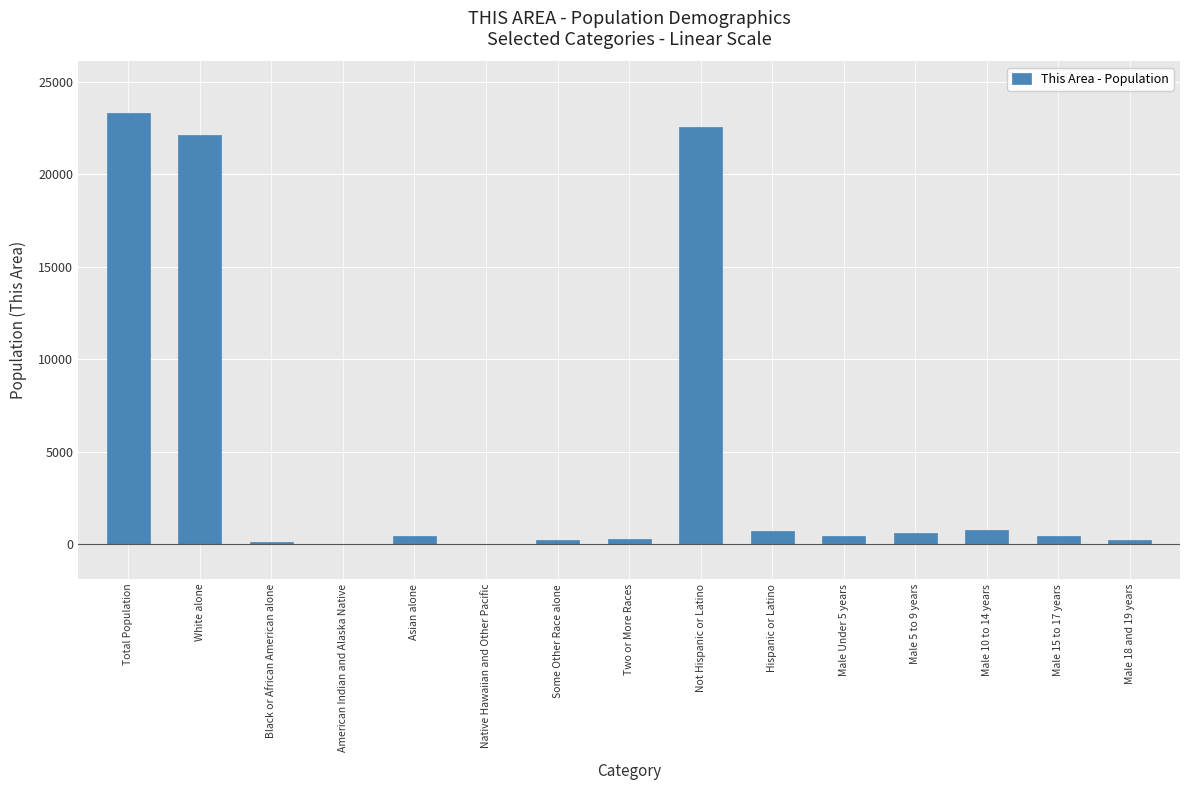

What is the greatest value displayed?

23289